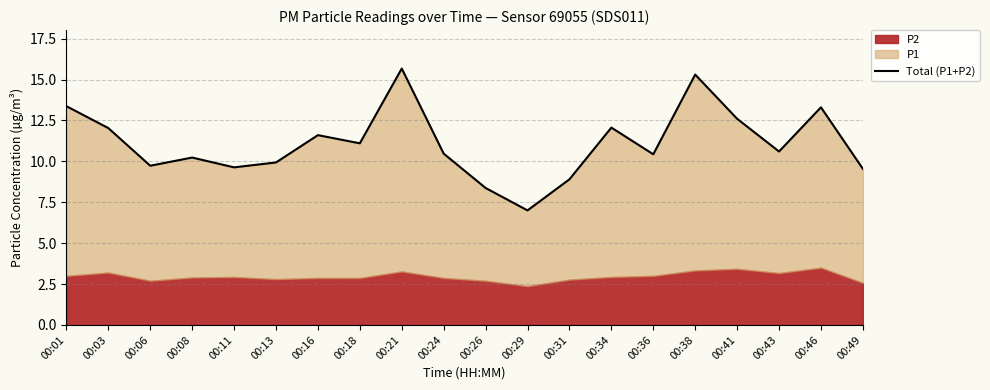

What value does the data have at 00:11?

9.6